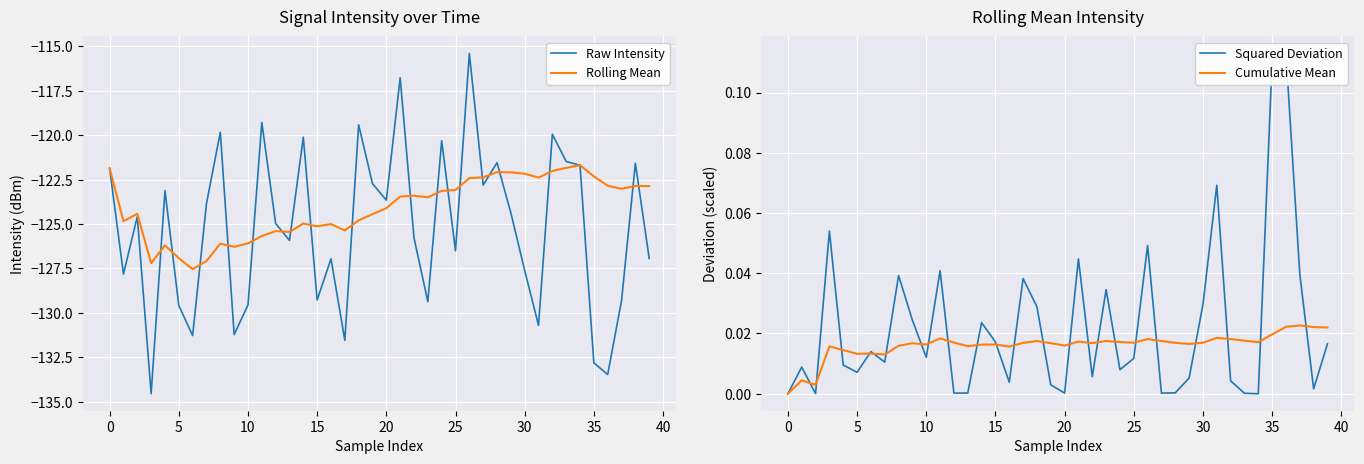

True or false: Squared Deviation has a value of 0.0 at 26.

True